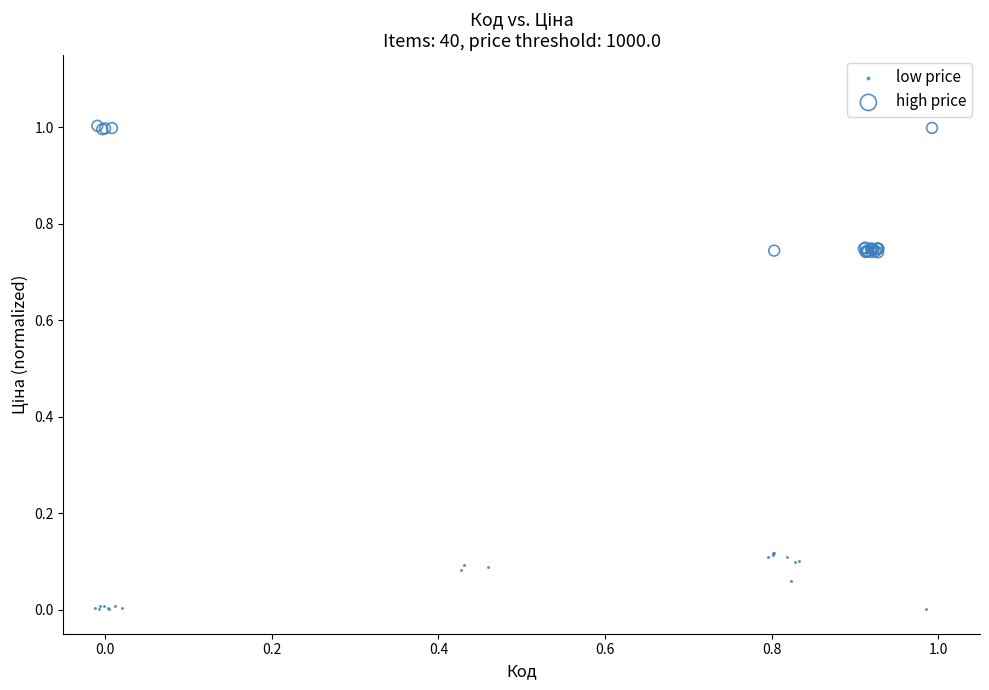

Which series has the largest Y range (max minus min)?

high price